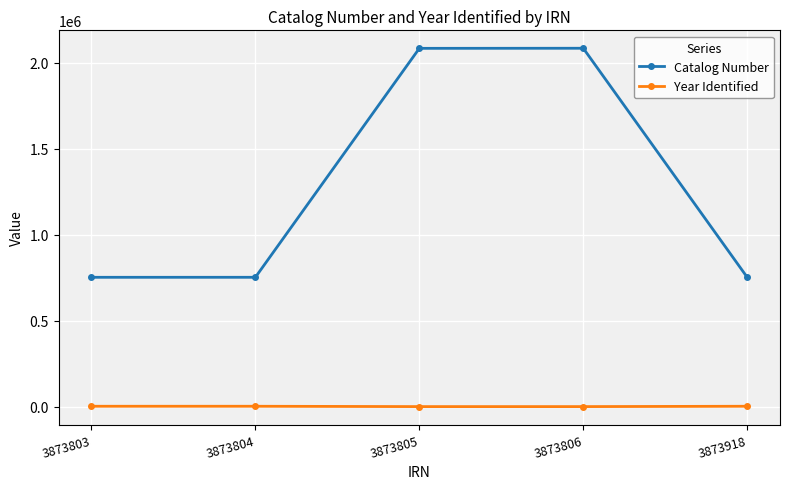

At how many categories does at least one series exceed 1548332?

2